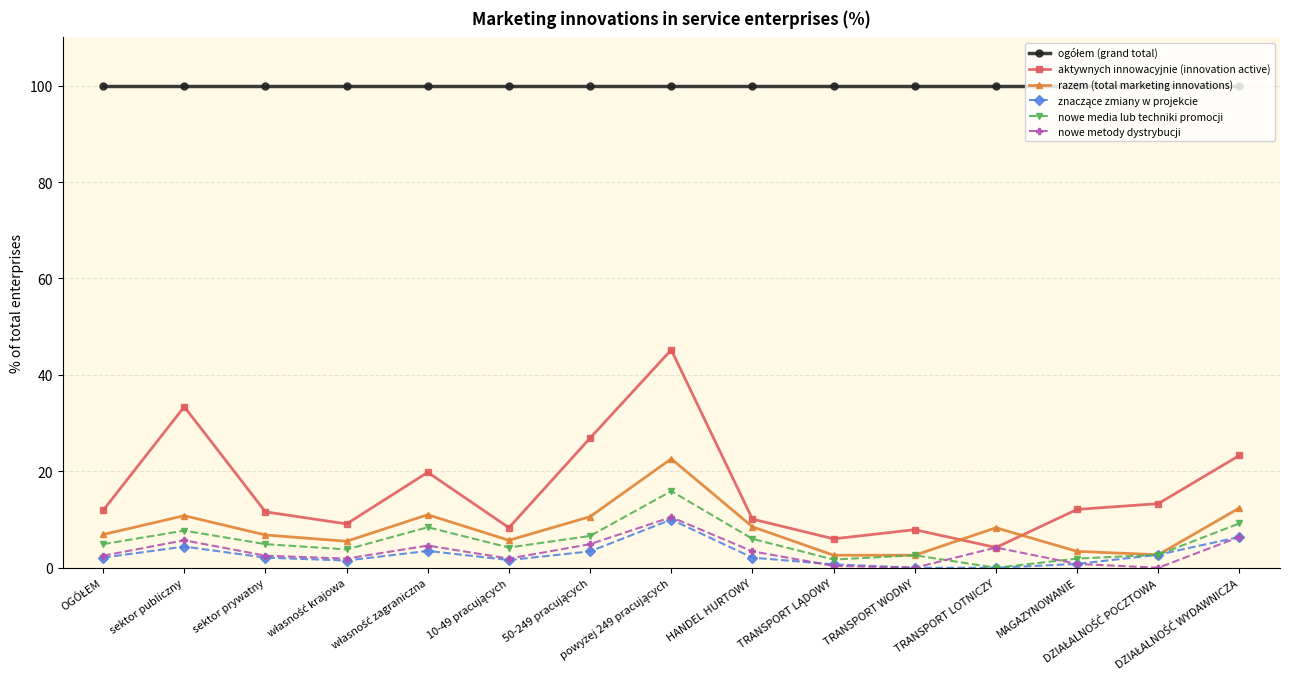

True or false: aktywnych innowacyjnie (innovation active) and nowe media lub techniki promocji cross at least once.

False